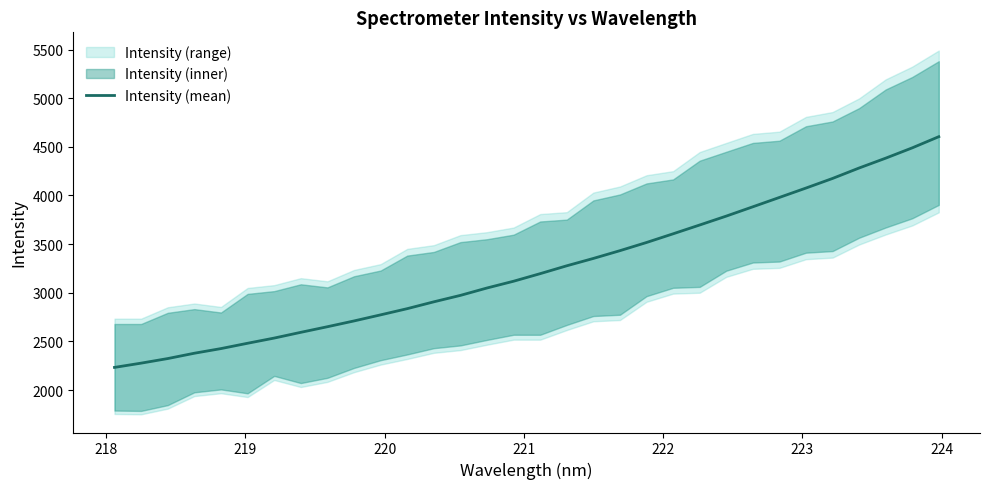

What is the value of the 3rd point from the left?

2323.5